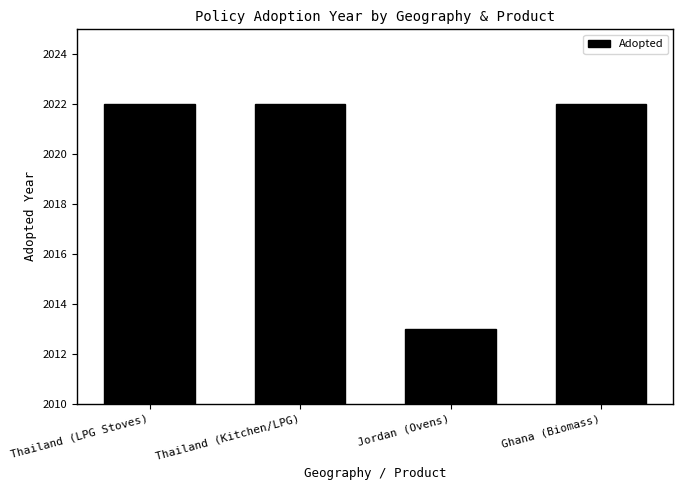

How many distinct data groups are displayed?

1